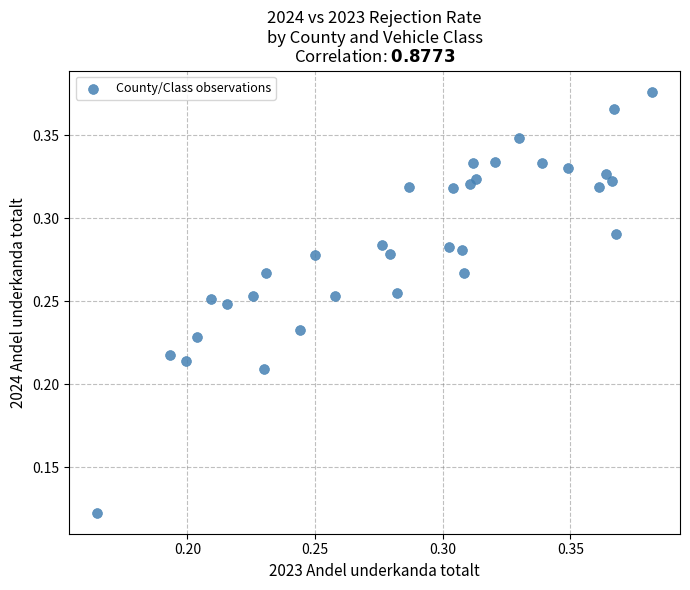

How many data points are displayed?

33